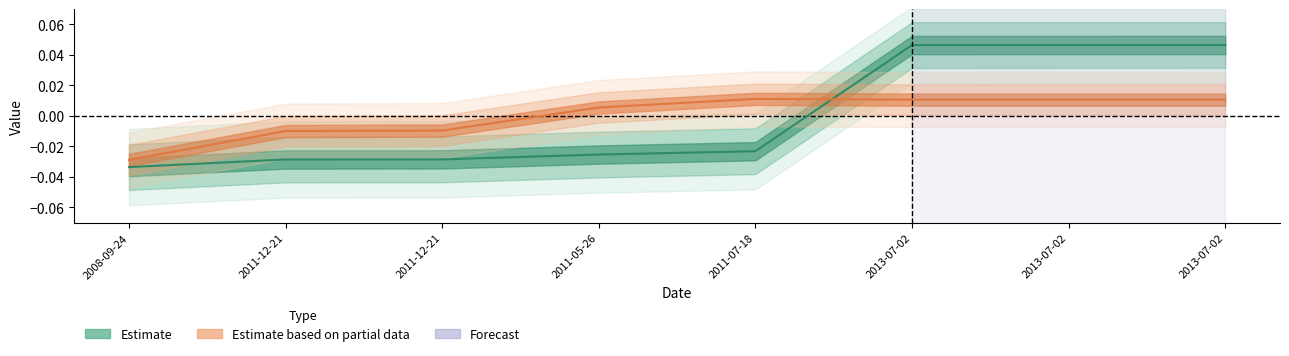

How many data points in work_id are less than 0?

3